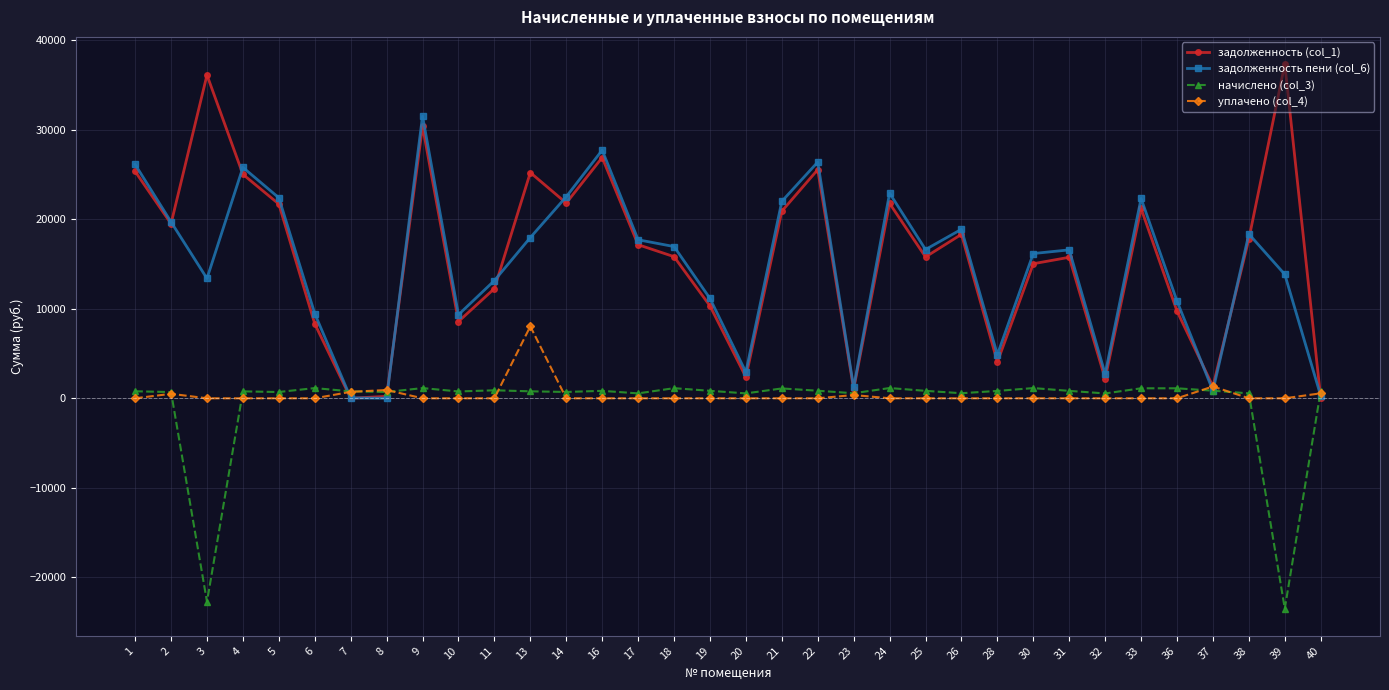

Is the value of задолженность пени (col_6) at 30 greater than the value of уплачено (col_4) at 18?

Yes